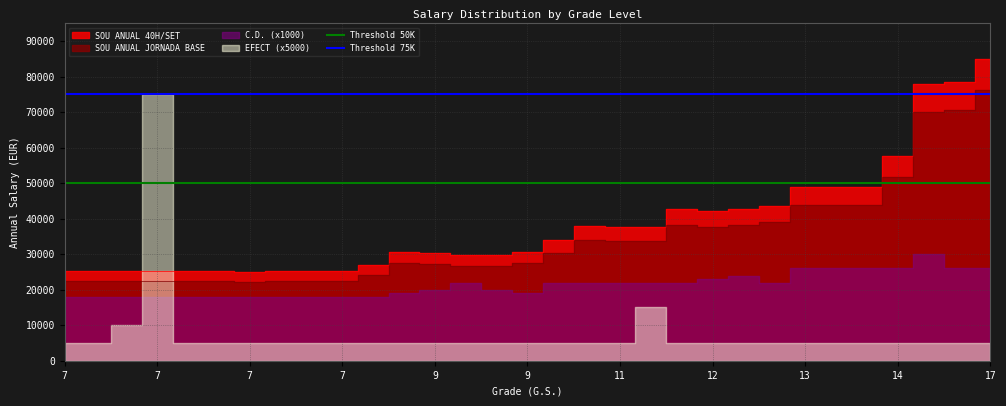

Where is Threshold 50K nearest to the value 50000?

7